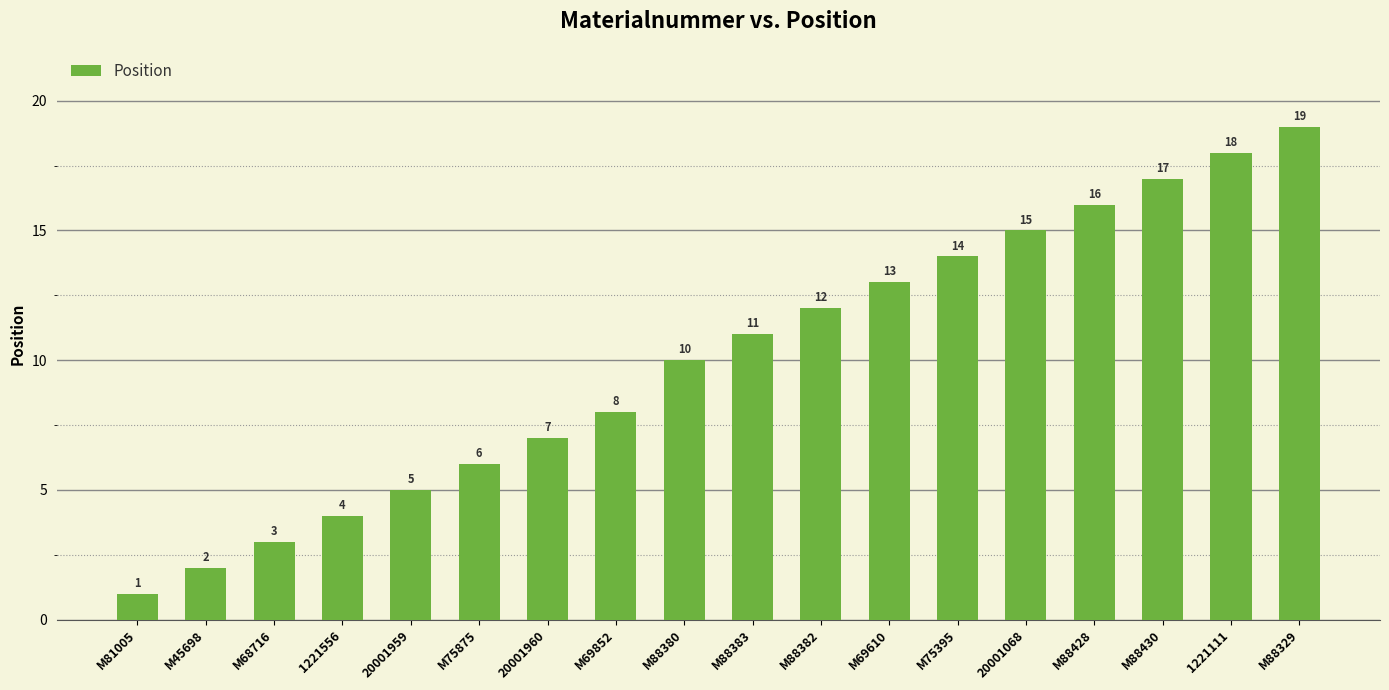

Does the chart contain any negative values?

No